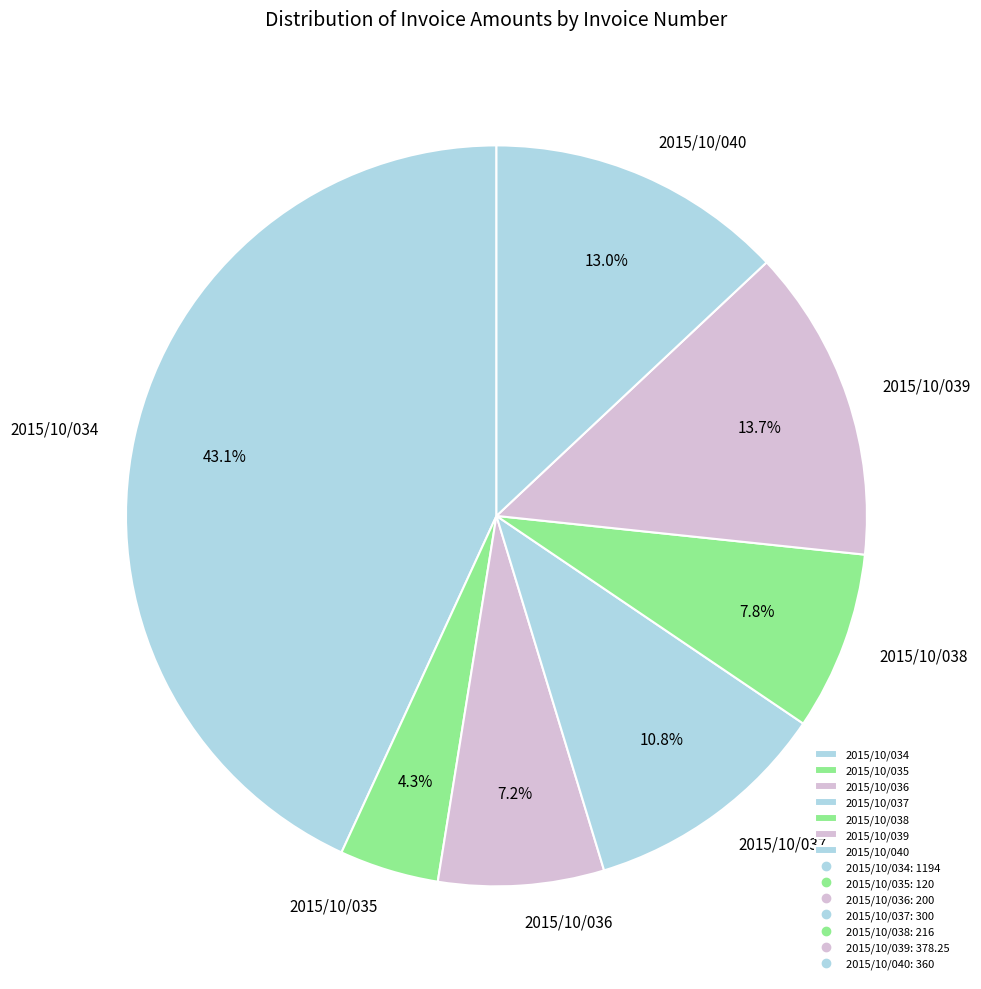

Which has a higher value, 2015/10/034 or 2015/10/038?

2015/10/034